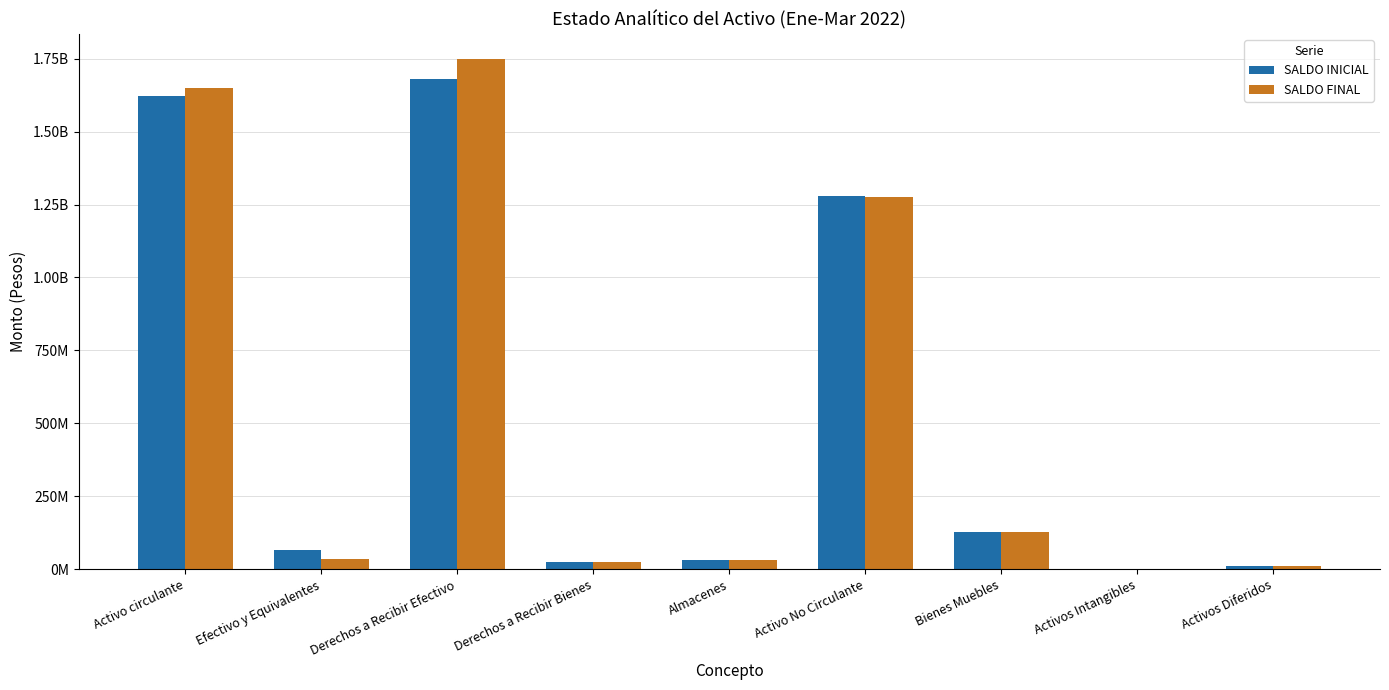

Reading right to left, transcribe all the data shown in this chart.

SALDO INICIAL: Activos Diferidos=10820997.1	Activos Intangibles=2306534.5	Bienes Muebles=126711338.5	Activo No Circulante=1279932519.2	Almacenes=31669440.8	Derechos a Recibir Bienes=25430566.6	Derechos a Recibir Efectivo=1680700361.6	Efectivo y Equivalentes=66257836.7	Activo circulante=1622196767.3
SALDO FINAL: Activos Diferidos=11390373.2	Activos Intangibles=2306534.5	Bienes Muebles=126931572.4	Activo No Circulante=1274772911.4	Almacenes=31488445.8	Derechos a Recibir Bienes=26157799.9	Derechos a Recibir Efectivo=1747540299.1	Efectivo y Equivalentes=36141469.8	Activo circulante=1650425428.2